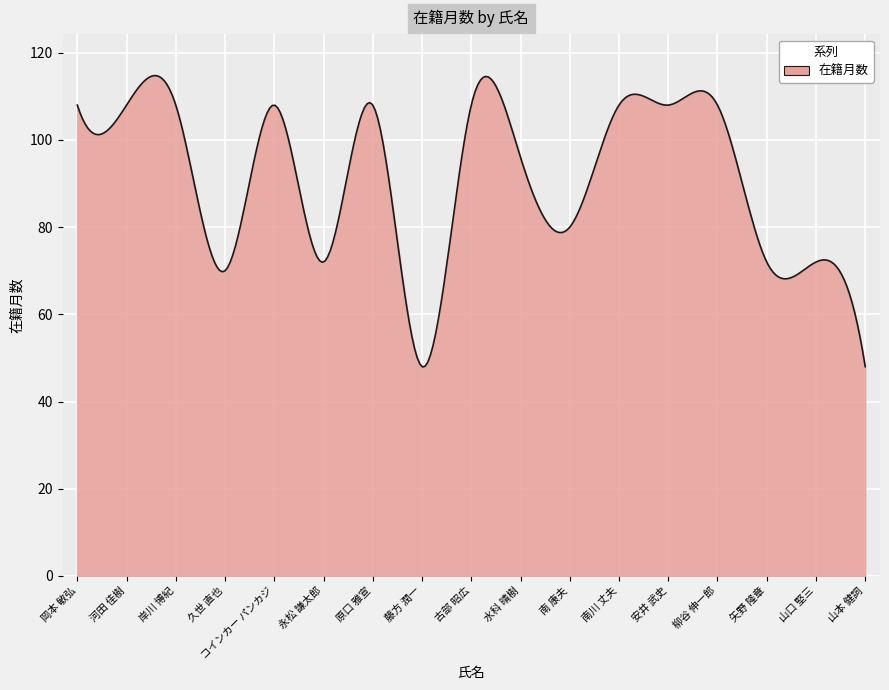

What is the average value?

90.9